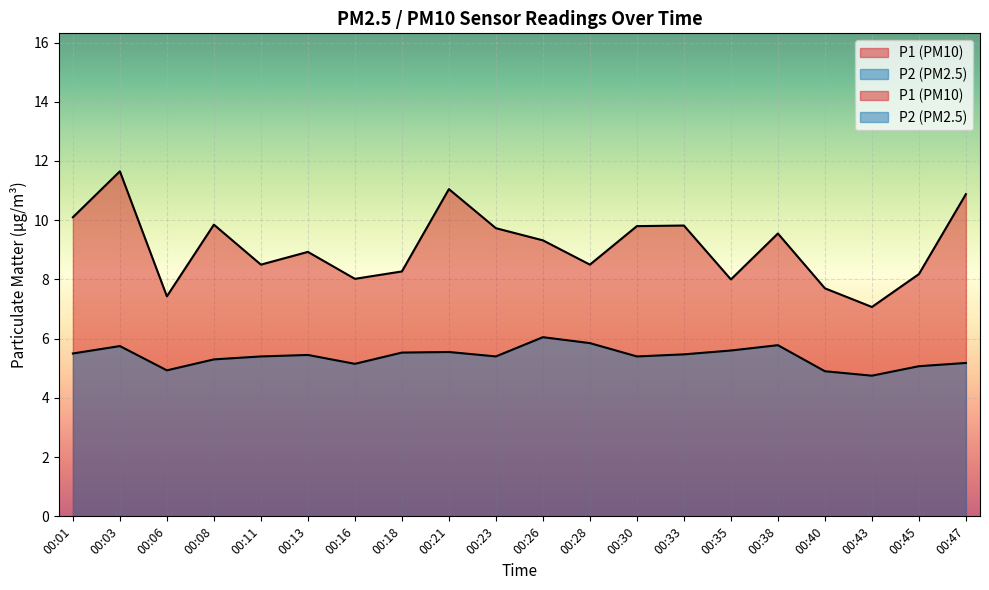

Is it true that P2 equals 4.8 at 00:43?

True